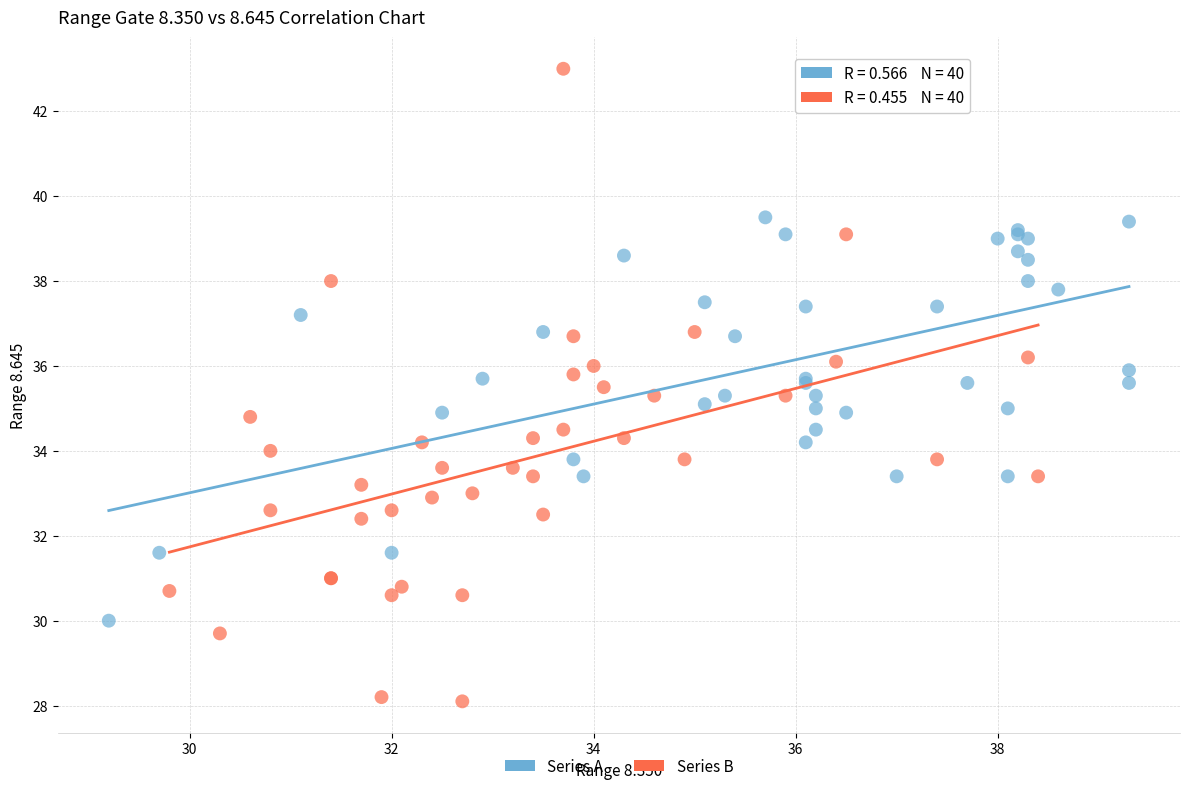

What are all the series names shown in the legend?

Series A, Series B